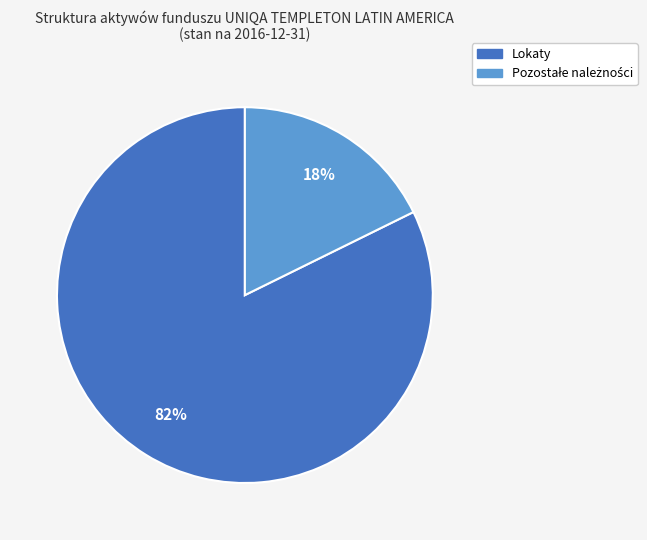

Is there a majority slice in this chart?

Yes